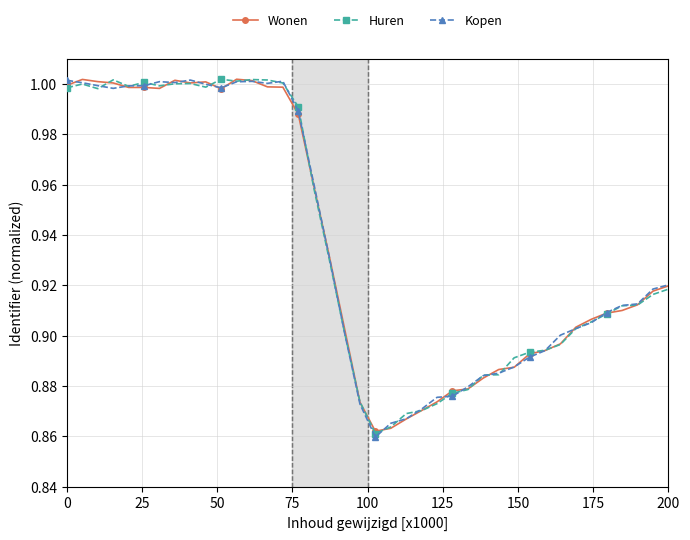

How many distinct data groups are displayed?

3